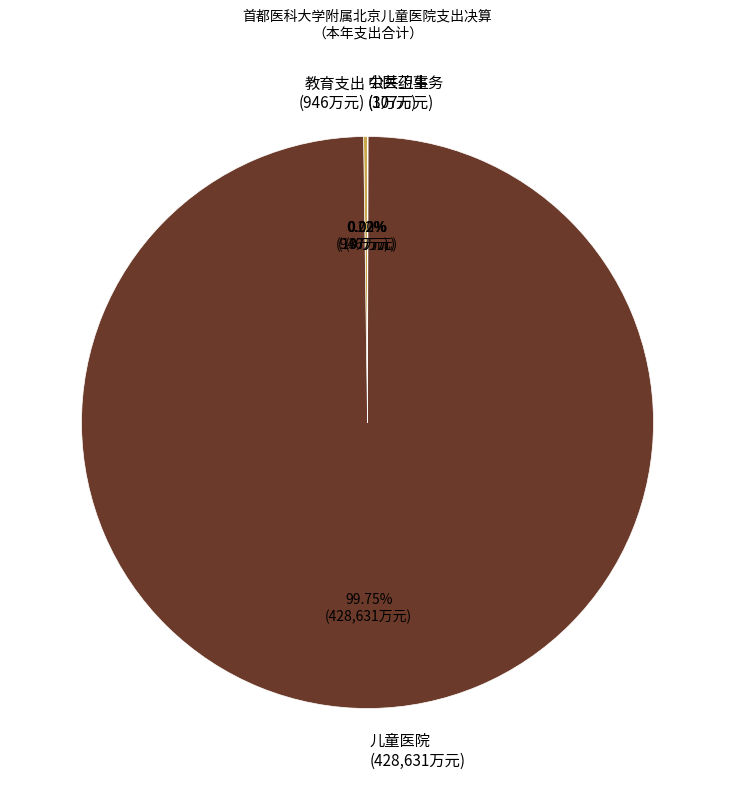

Does any single category account for the majority?

Yes